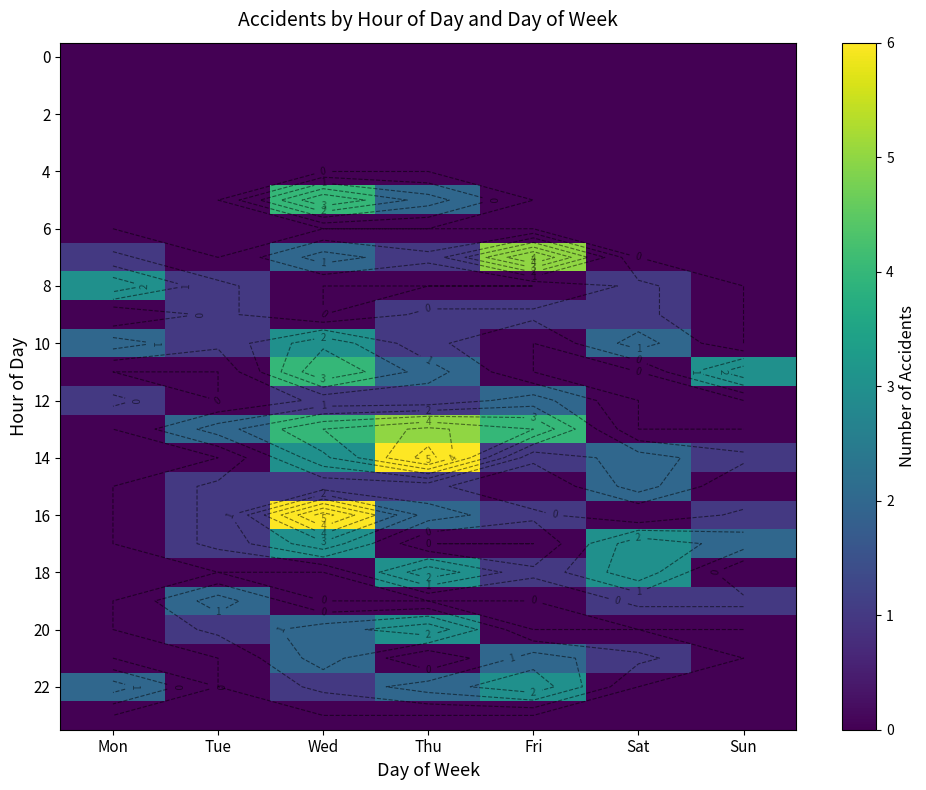

True or false: 8 has a value of 0 at Wed.

True